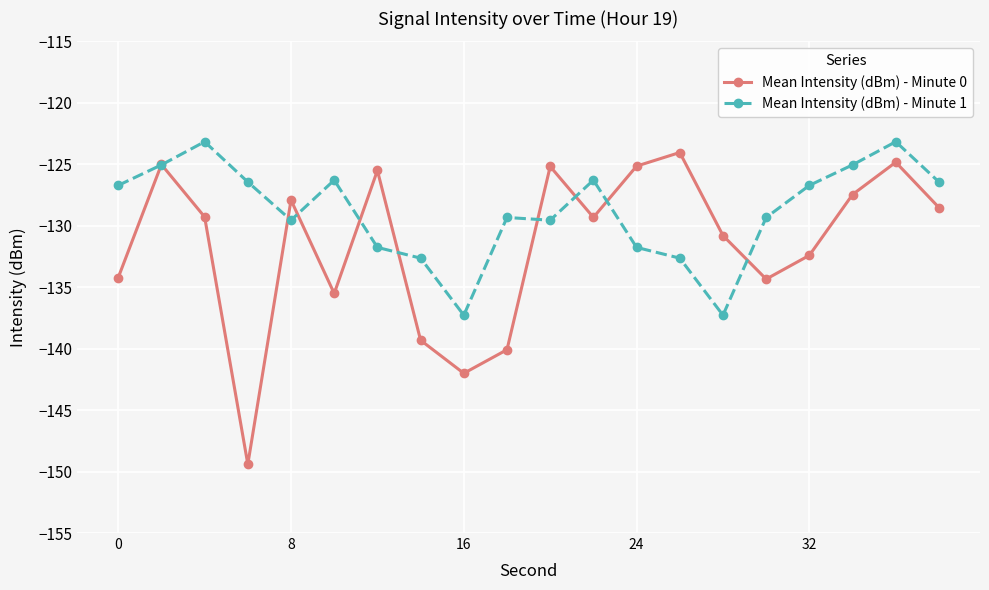

True or false: Mean Intensity (dBm) - Minute 1 has more than 1 points higher than both neighbors.

True